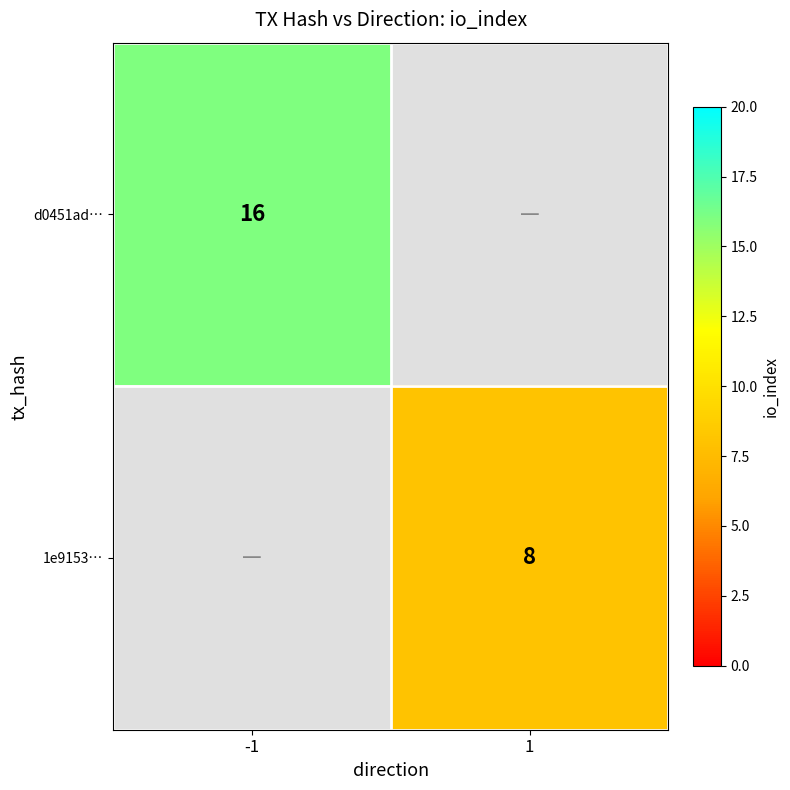

How many distinct data groups are displayed?

2